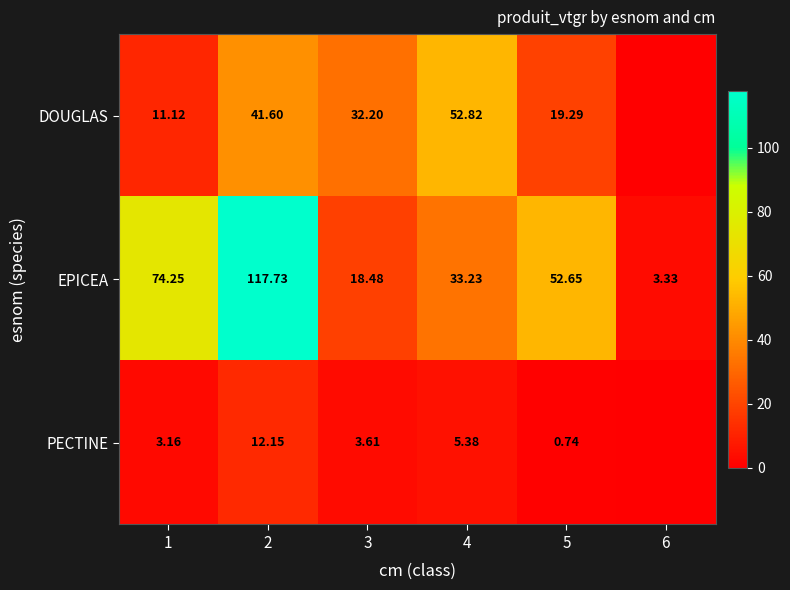

At 2, list the series in order from smallest to largest.

PECTINE, DOUGLAS, EPICEA